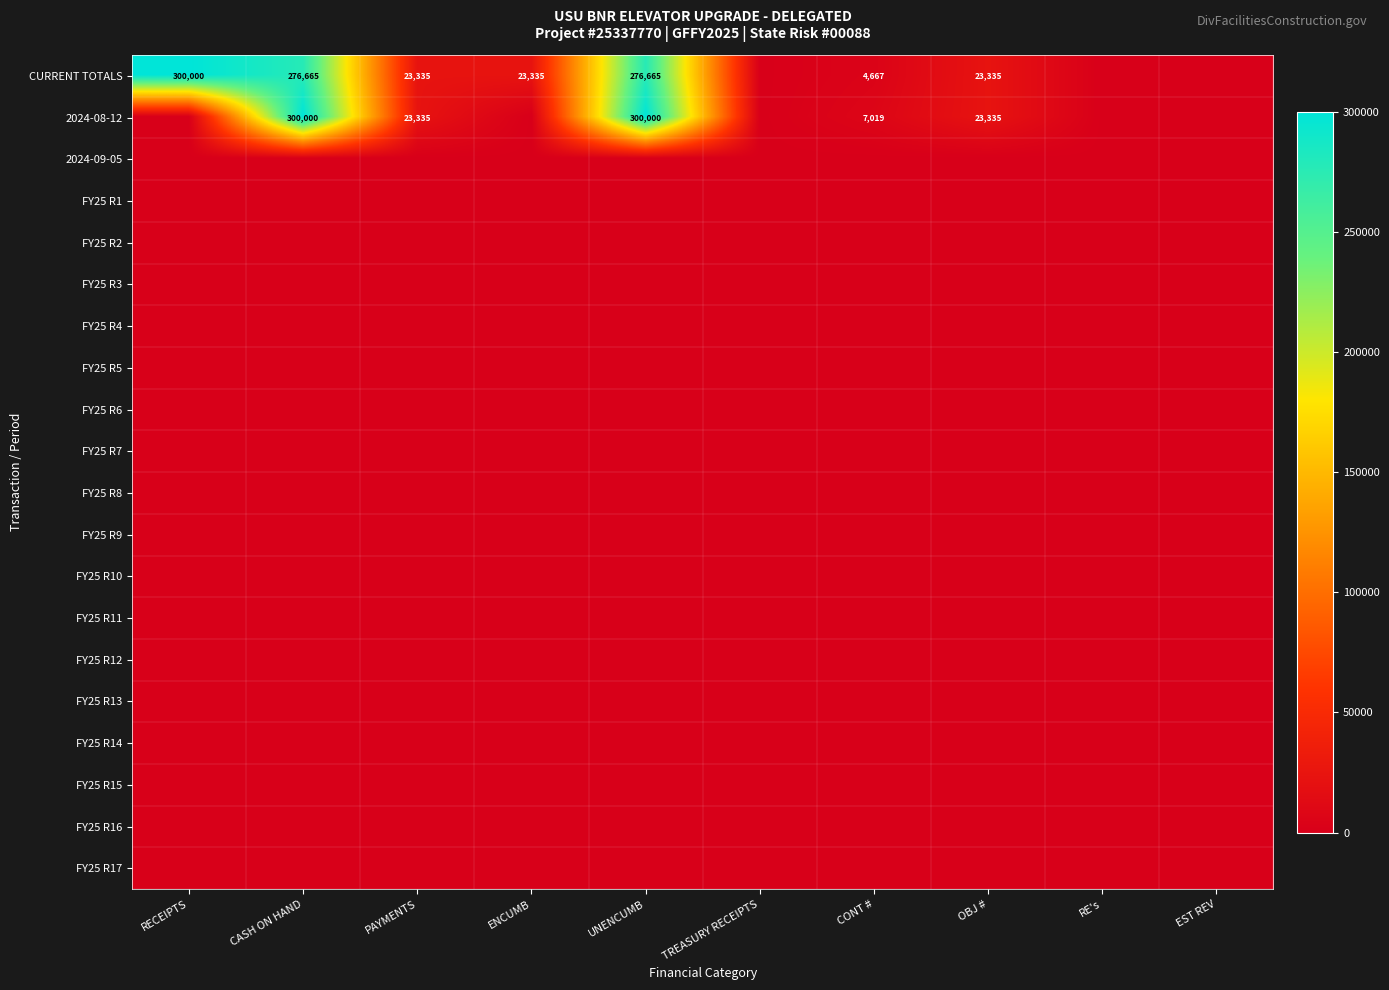

How many distinct data groups are displayed?

20